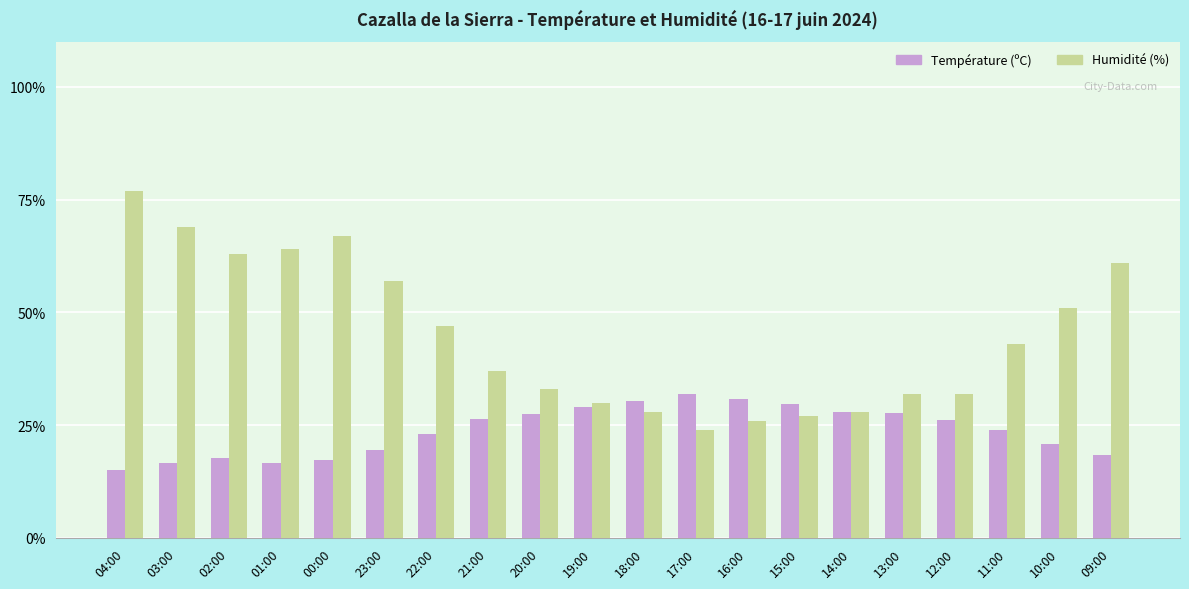

What is the difference between the Température (ºC) values at 22:00 and 18:00?

7.4